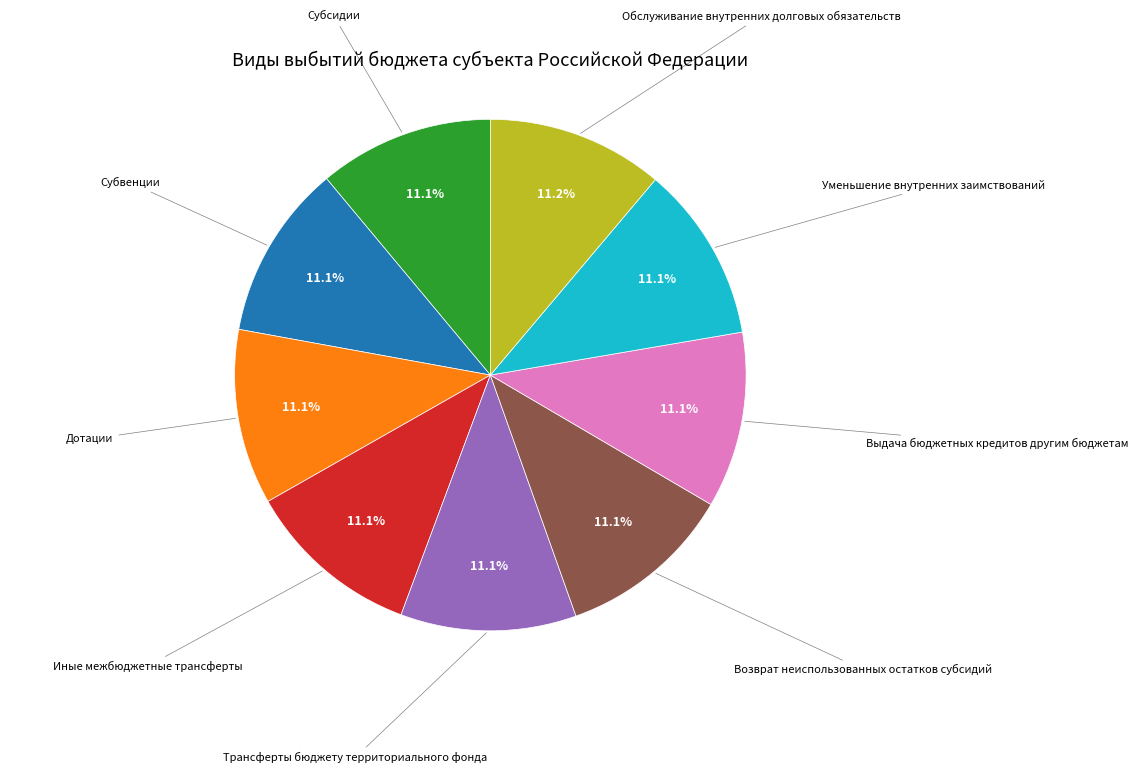

To the nearest percent, what is the combined percentage of Иные межбюджетные трансферты and Субсидии?

22%